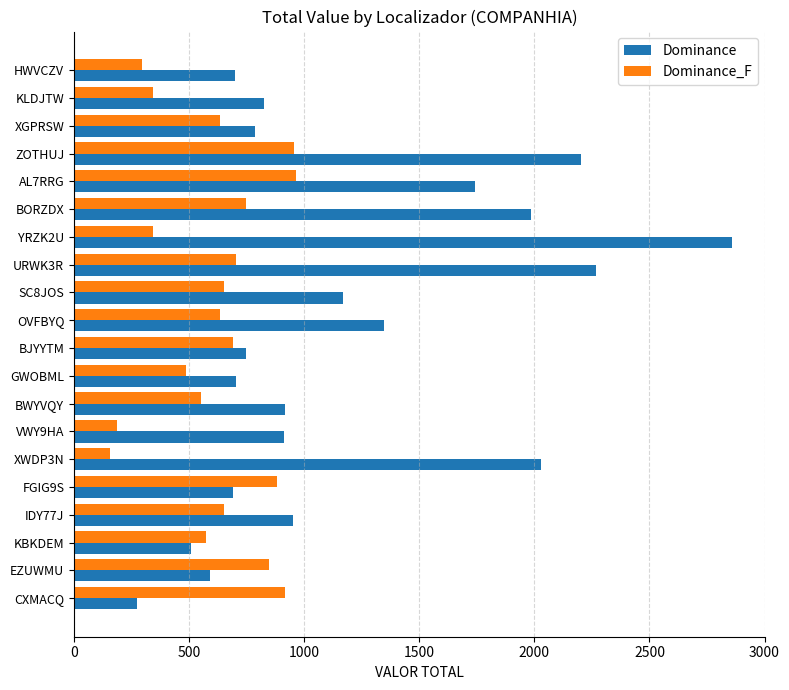

What is the total value across all series at BORZDX?

2736.0